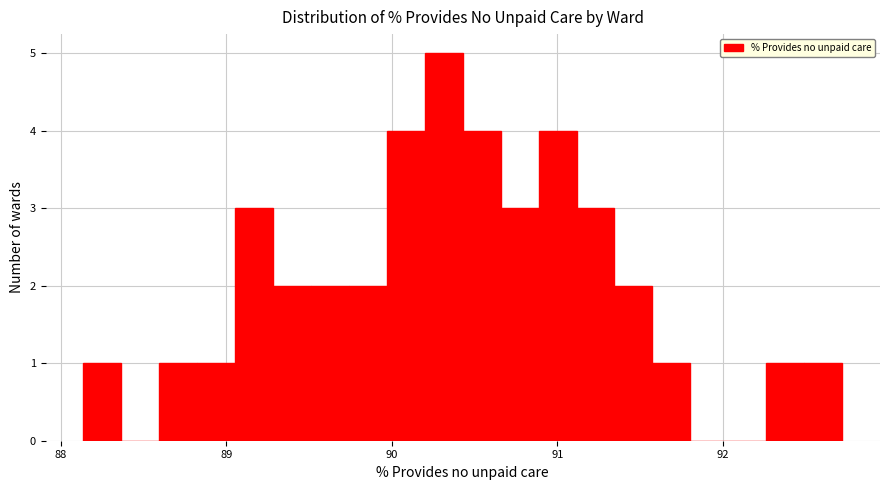

Read against the x-axis, roughly where is the centre of the tallest bar?

90.3